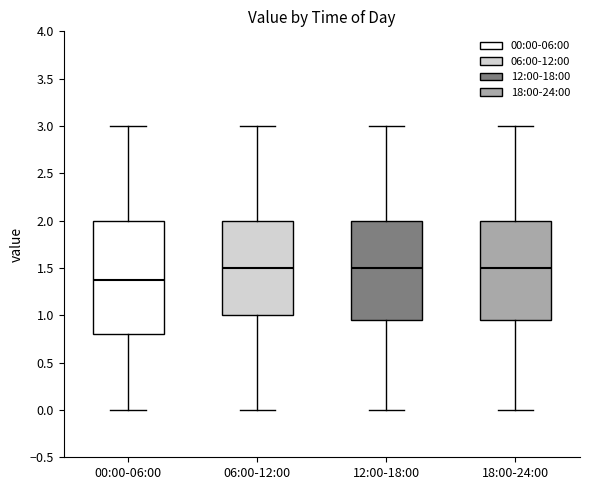

Which box's median line is the lowest?

00:00-06:00